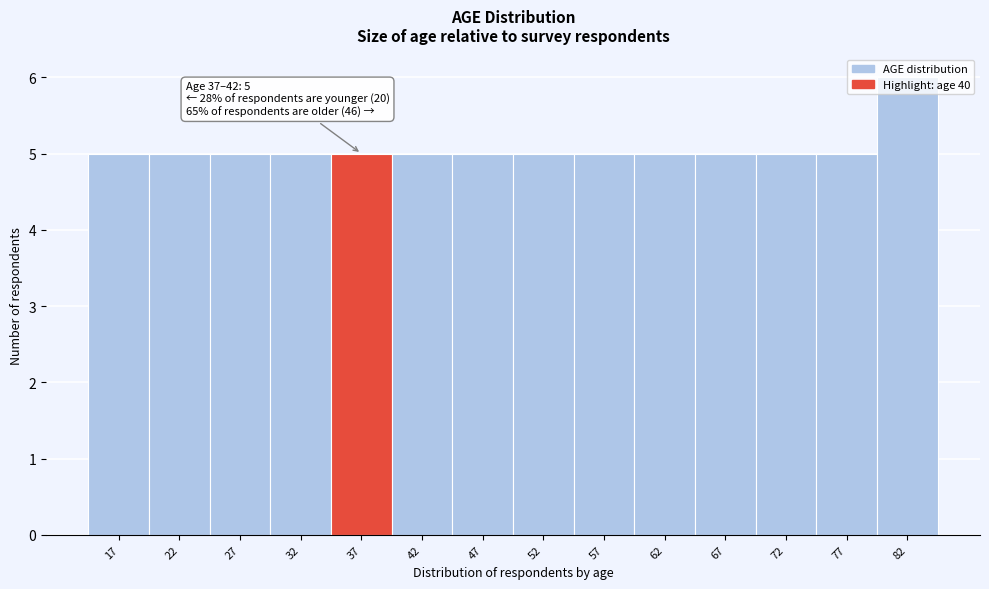

Read the value at 67.

5